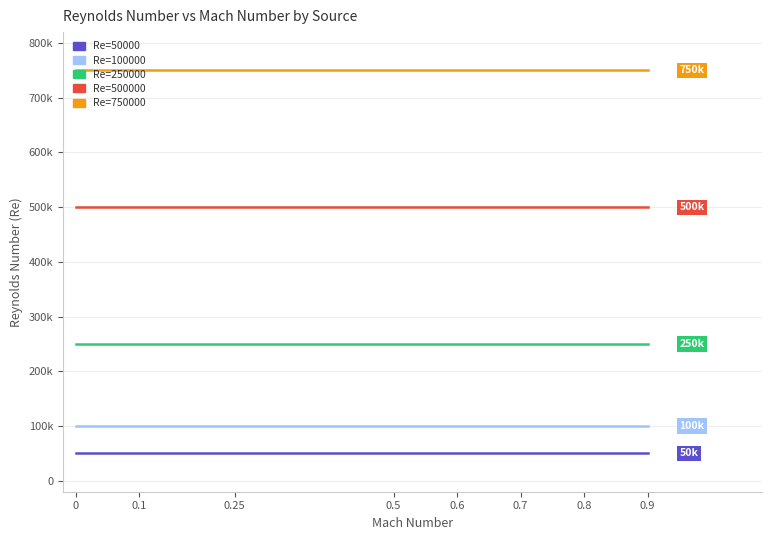

Rank the series by their maximum value, from highest to lowest.

Re=750000, Re=500000, Re=250000, Re=100000, Re=50000